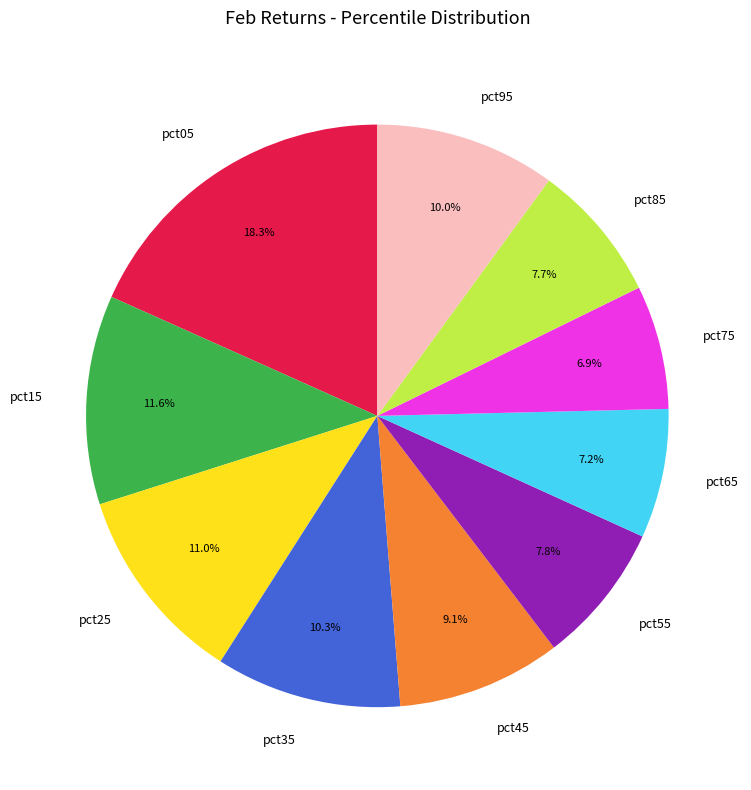

Count the number of slices in the pie.

10